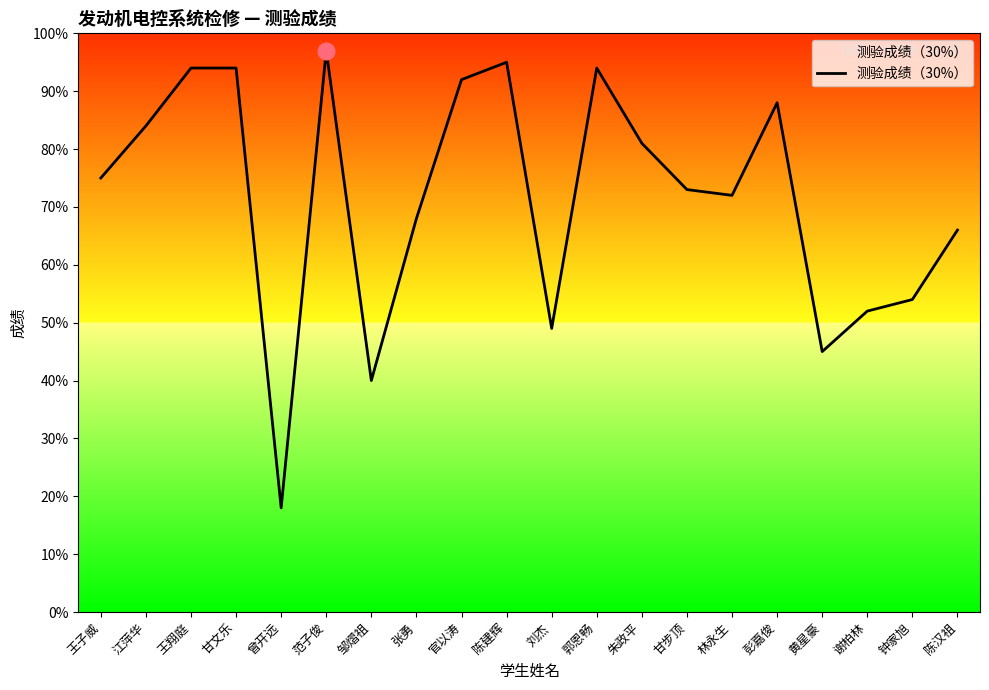

What position from the right is 郭恩畅?

9